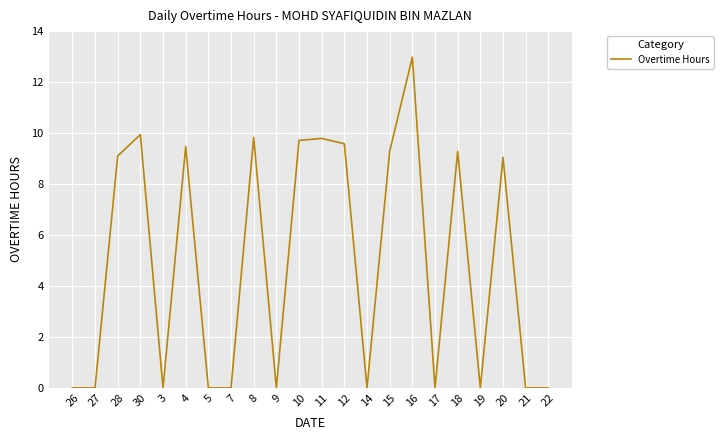

Reading left to right, list all the values displayed in this chart.

0.0	0.0	9.1	9.9	0.0	9.5	0.0	0.0	9.8	0.0	9.7	9.8	9.6	0.0	9.3	13.0	0.0	9.3	0.0	9.1	0.0	0.0